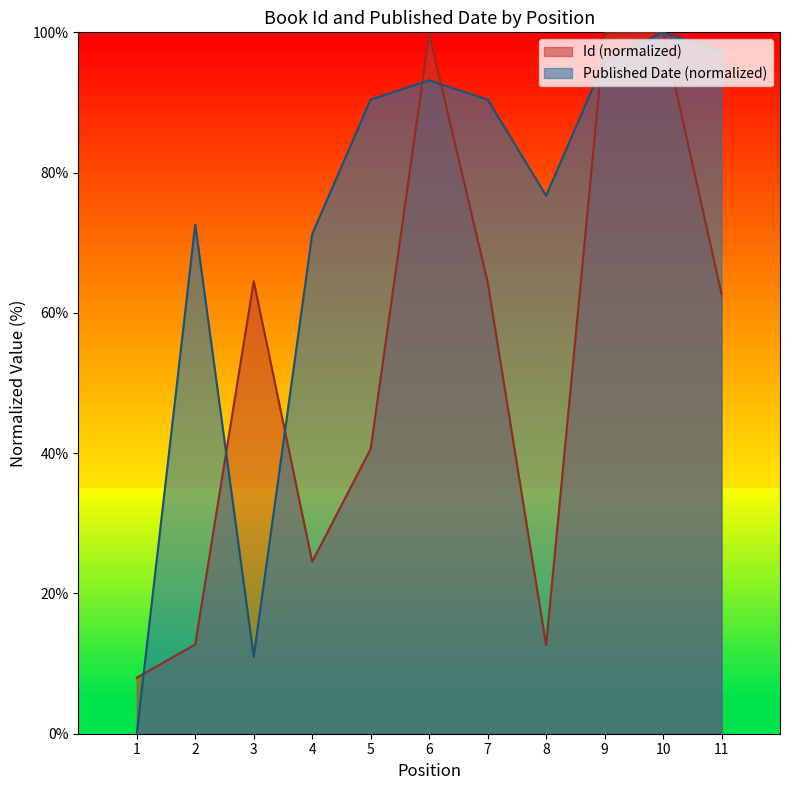

Which series ends up on top after the final intersection of Published Date and Id?

Id